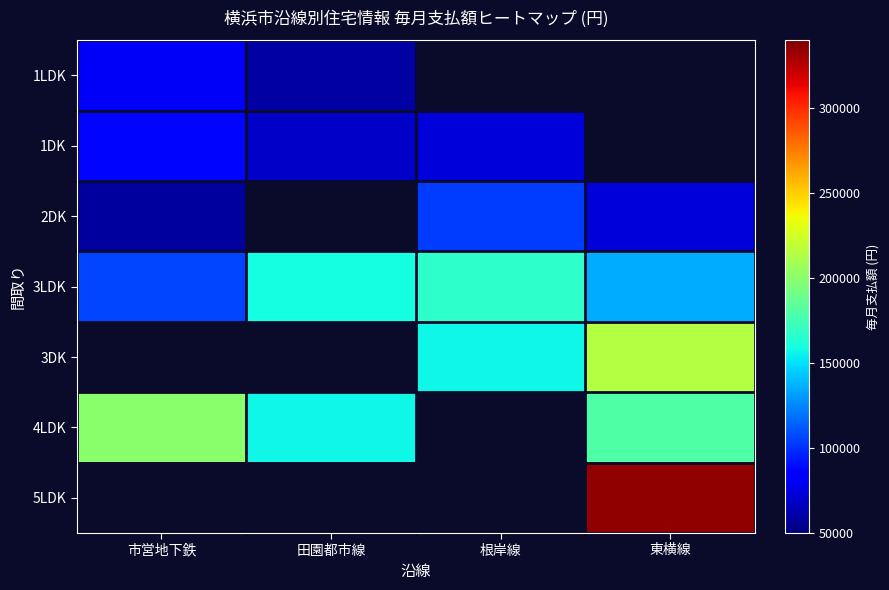

What is the approximate value of 2DK at 市営地下鉄?

58000.0